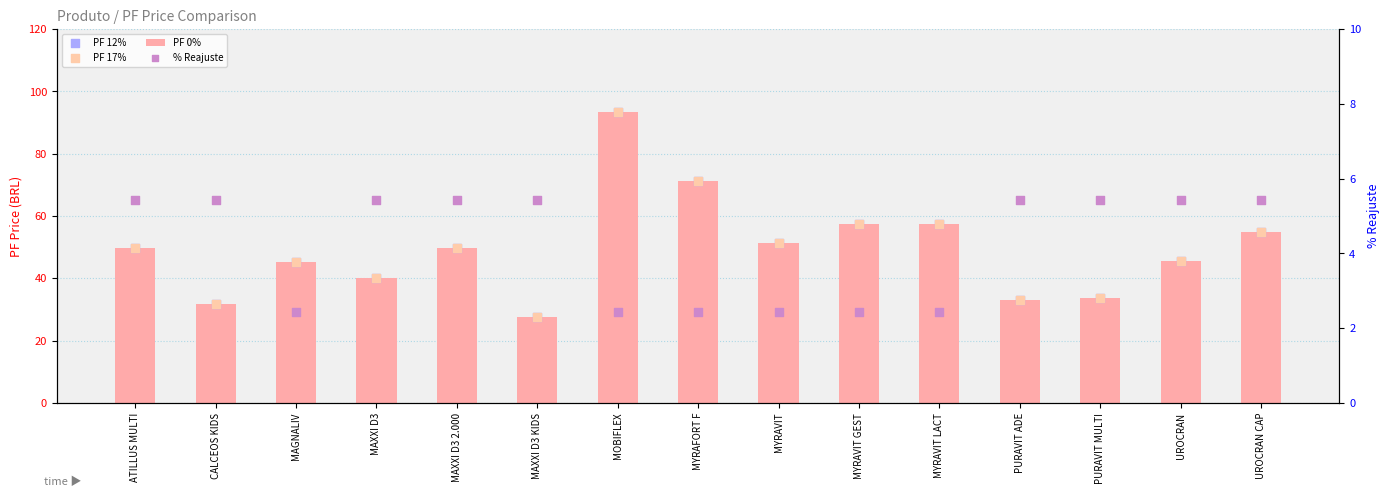

Which series has the largest total across all categories?

PF 0%